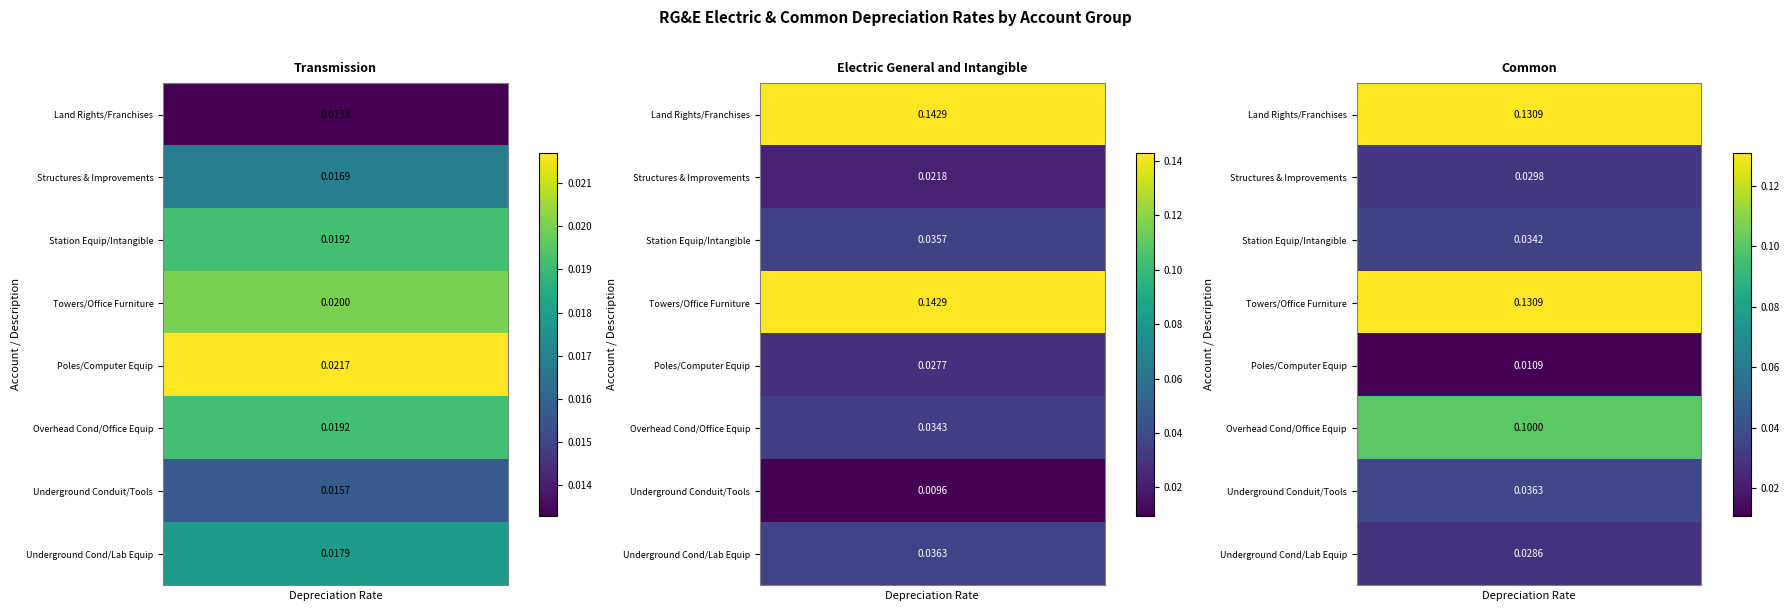

How many data points does each series have?

8